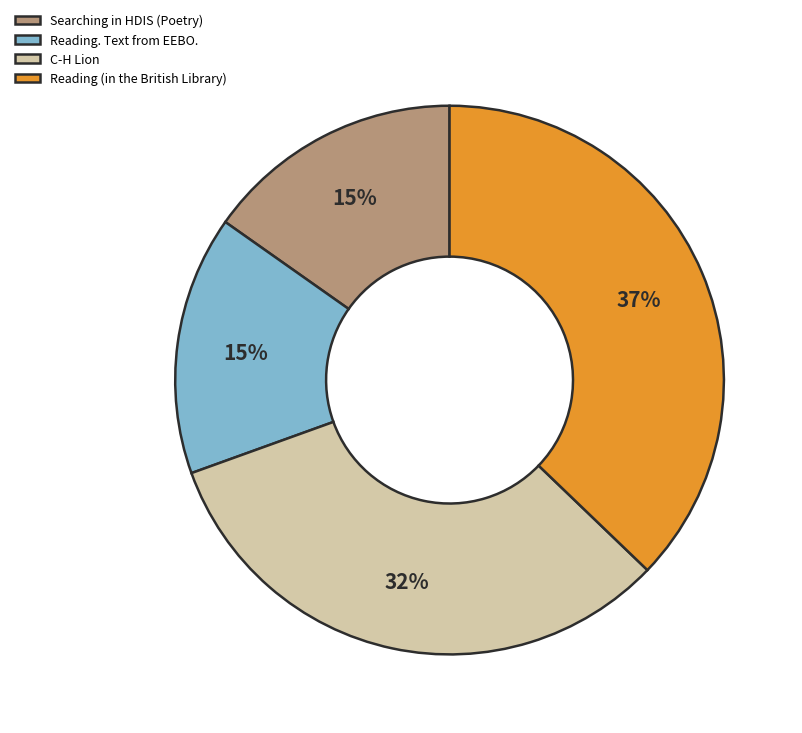

What is the ratio of the value at C-H Lion to the value at Reading (in the British Library)?

0.9